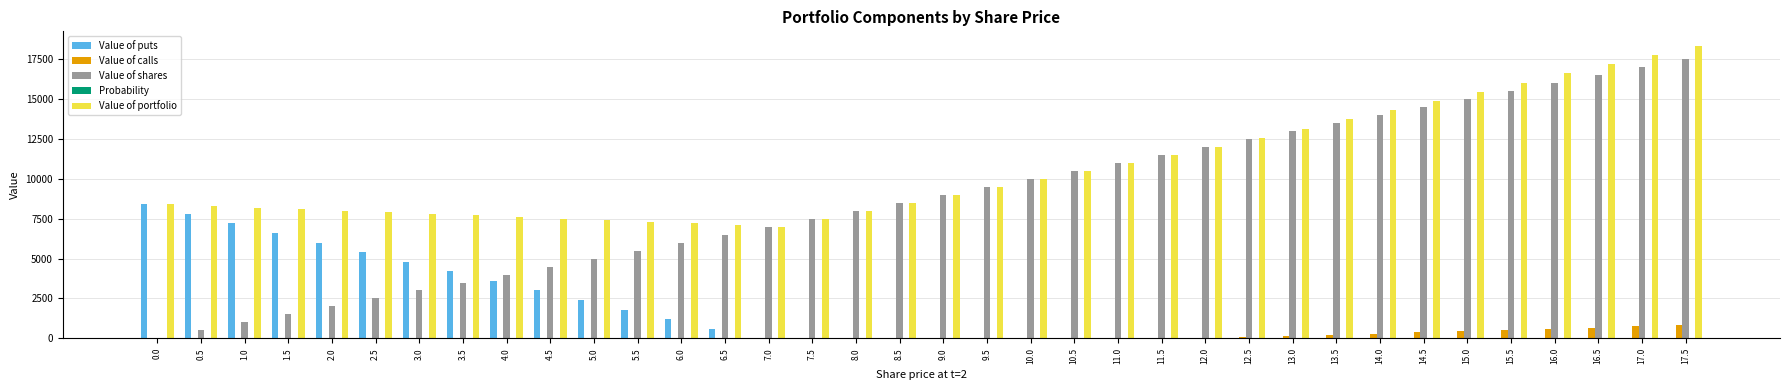

Which series has the largest total across all categories?

Value of portfolio